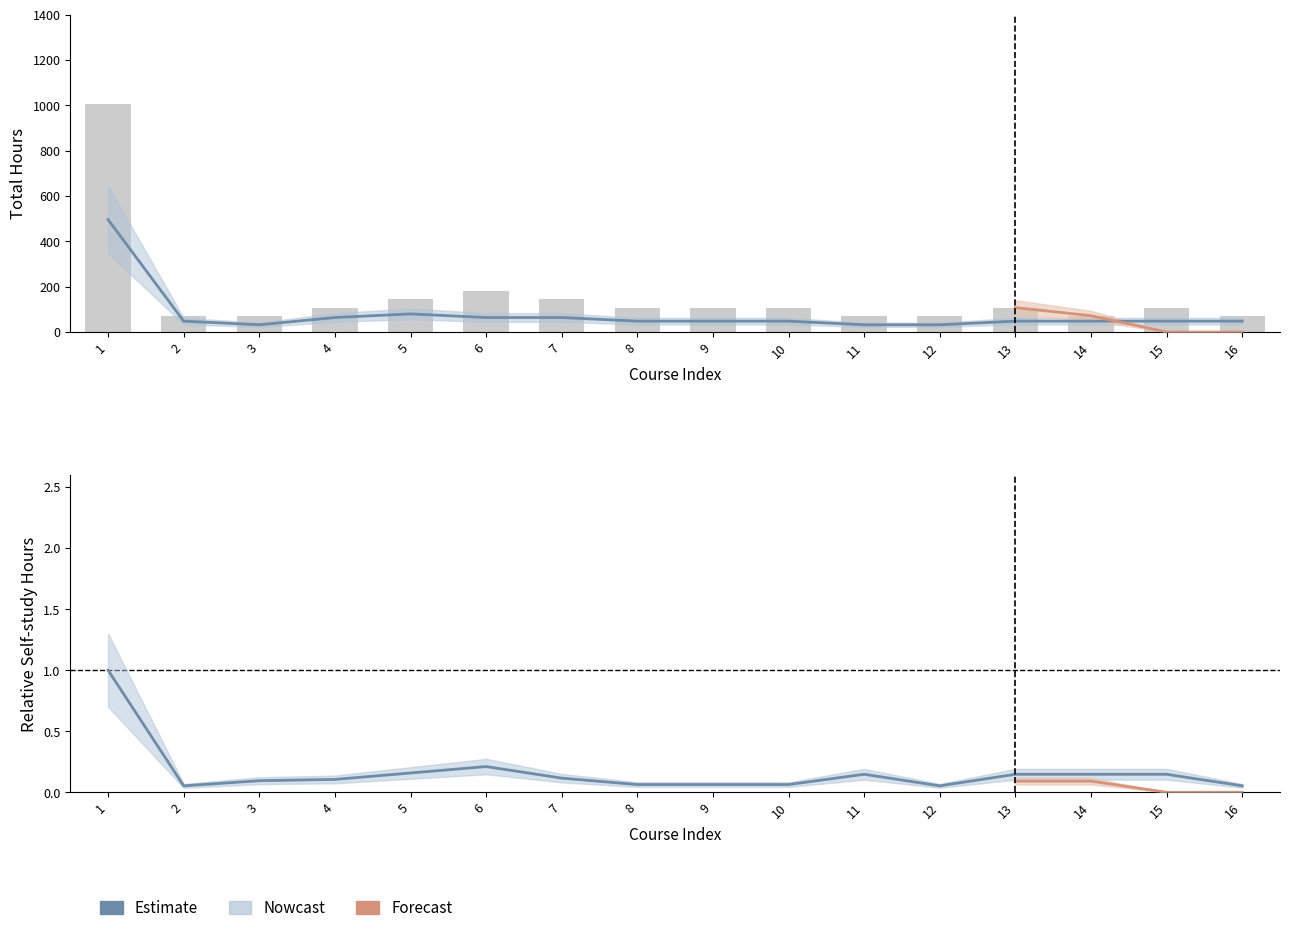

How many values in the Semester 2 Total series are below 48?

3